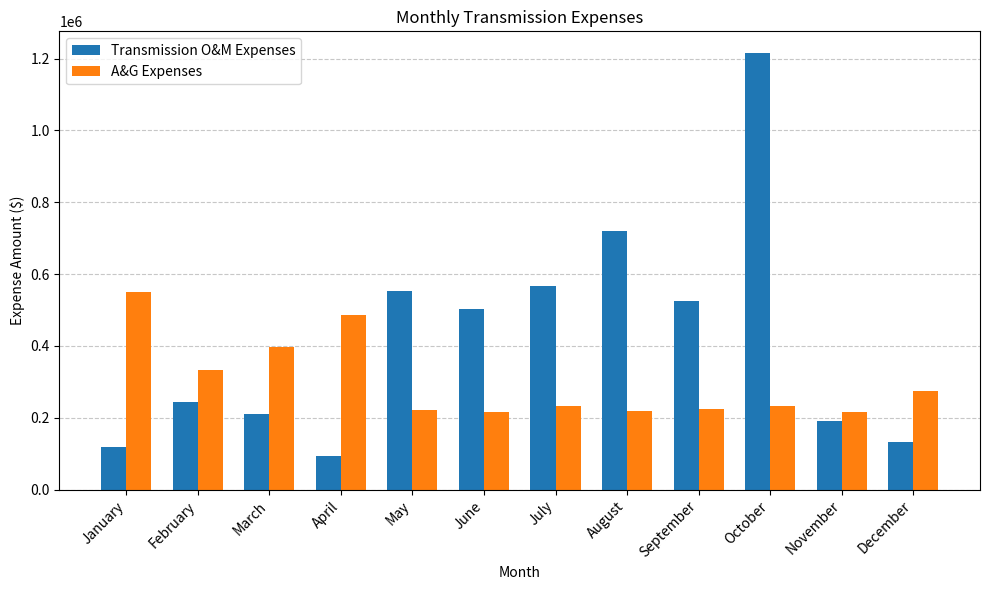

Rank the series by their average value, from highest to lowest.

Transmission O&M Expenses, A&G Expenses